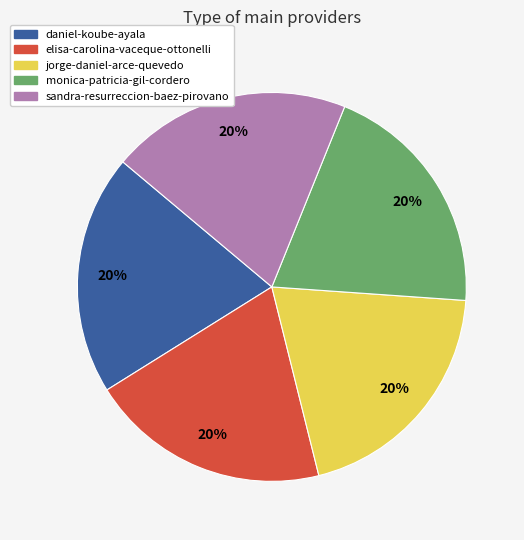

True or false: daniel-koube-ayala accounts for 20% of the total.

True